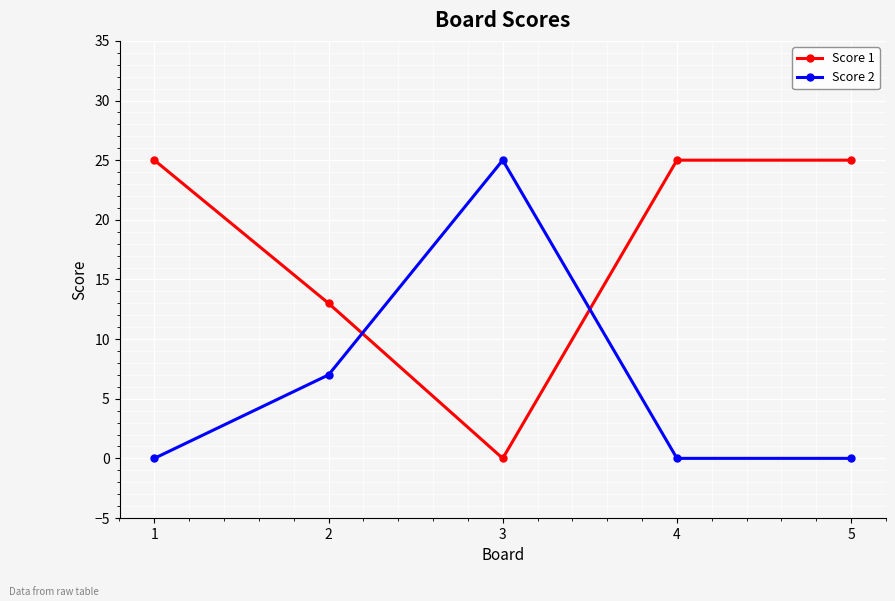

Which series has the largest total across all categories?

Score 1